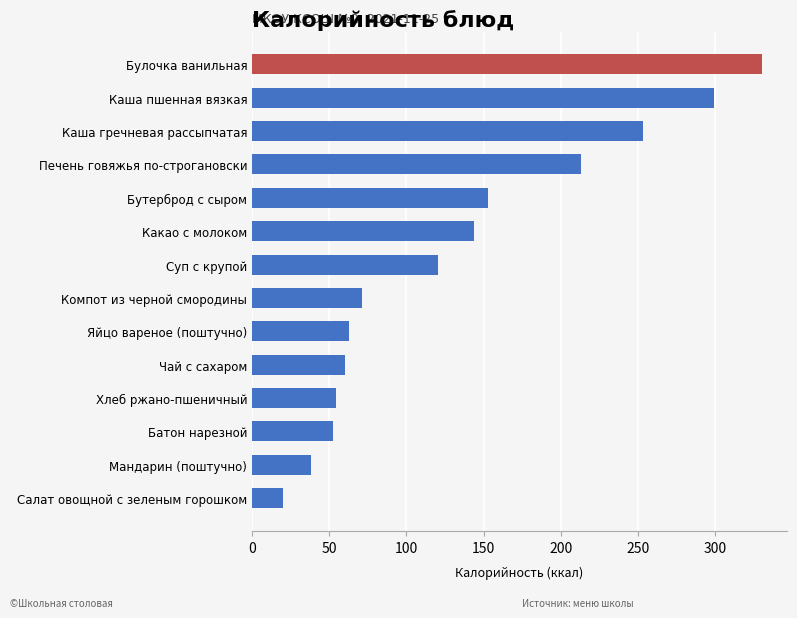

What is the maximum value shown in the chart?

330.0